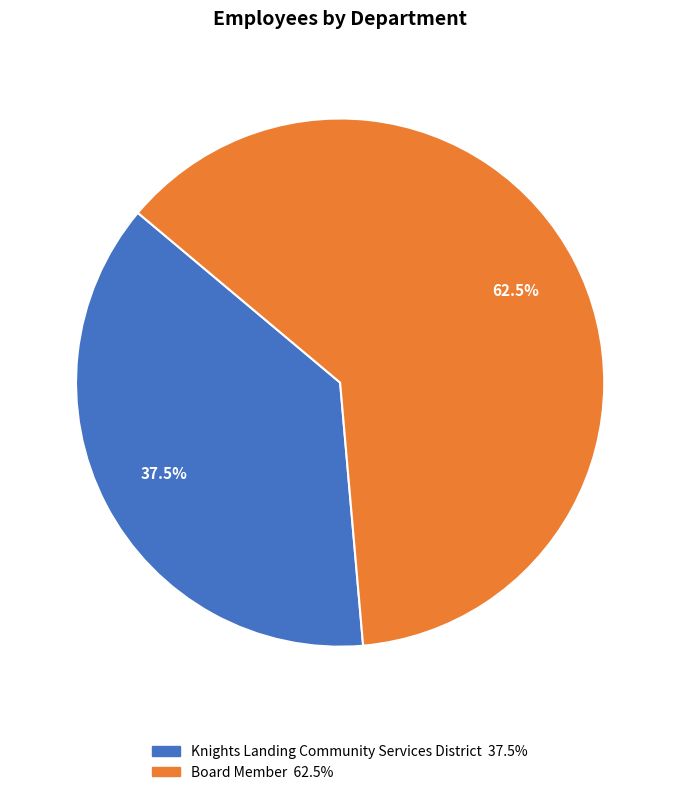

The Board Member slice represents 62% of the pie. True or false?

True